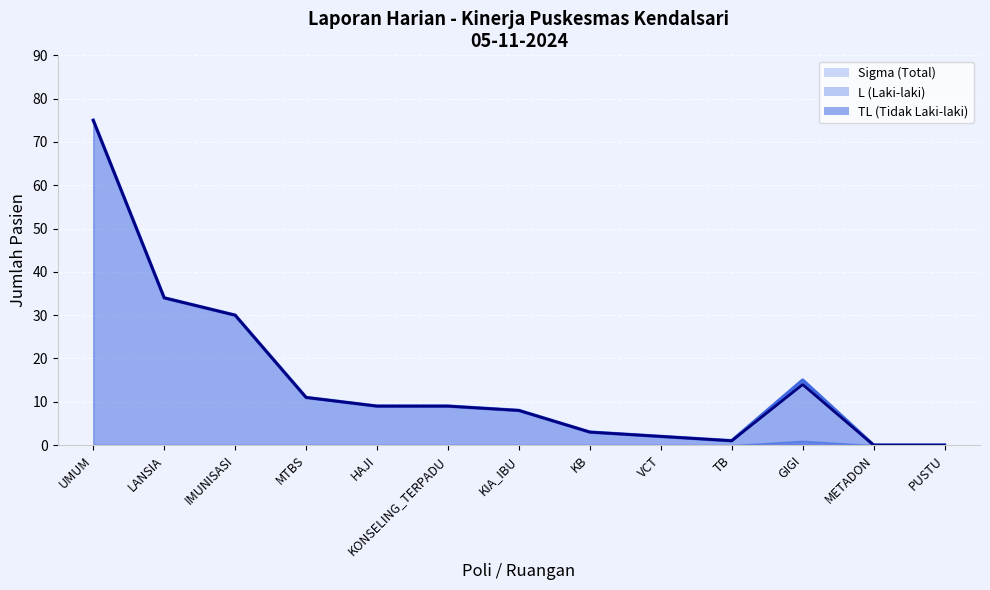

What is the average value of the Sigma (Total) series?

15